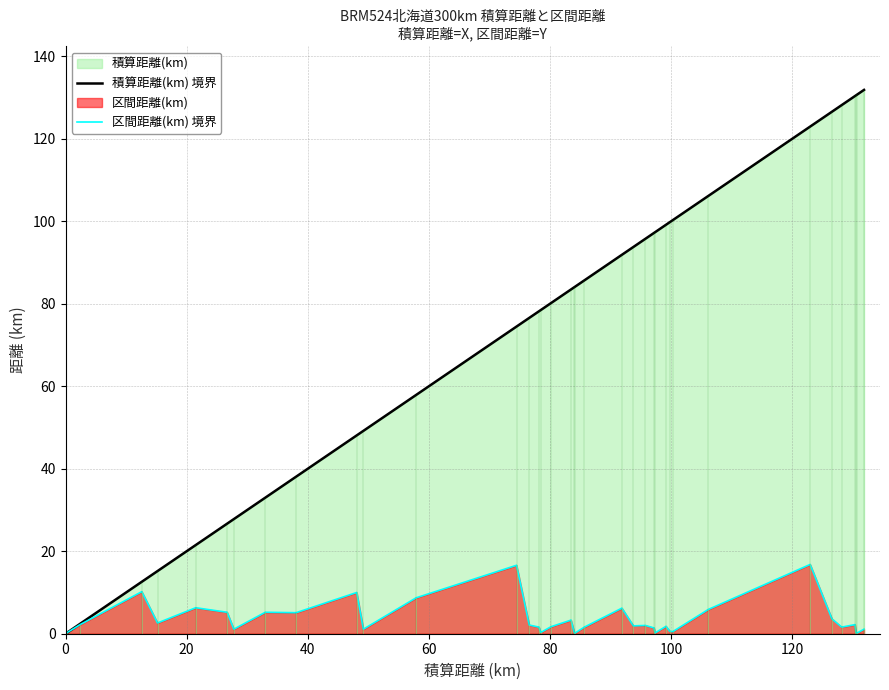

Which series has the largest total across all categories?

積算距離(km) 境界